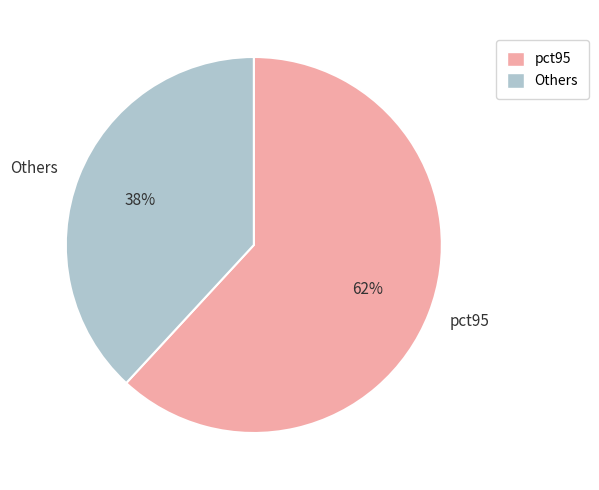

Do pct95 and Others together represent more than half of the pie?

Yes